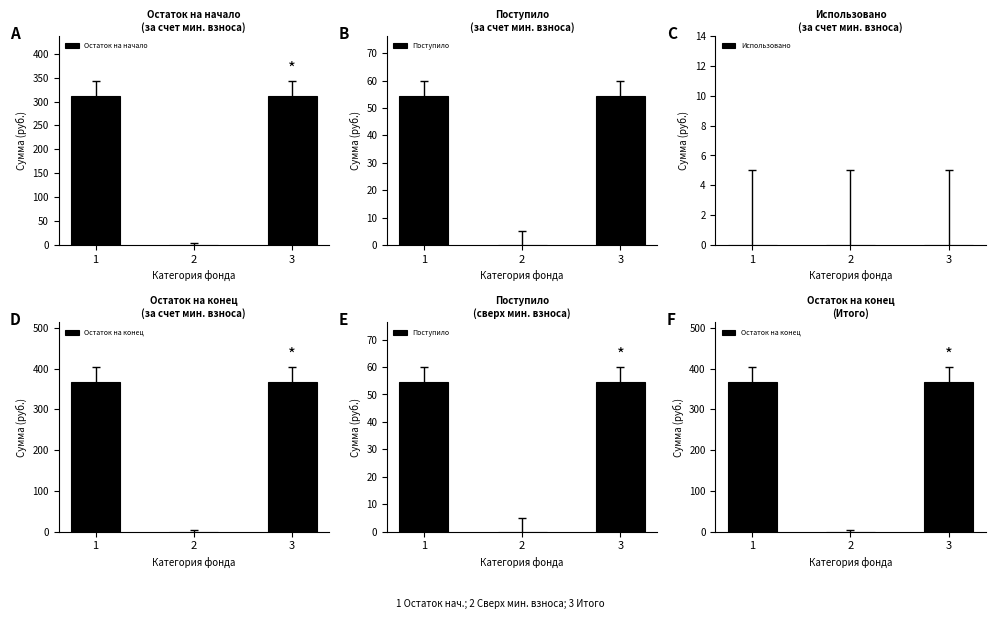

What is the difference between the highest and lowest values at 1?

366.6